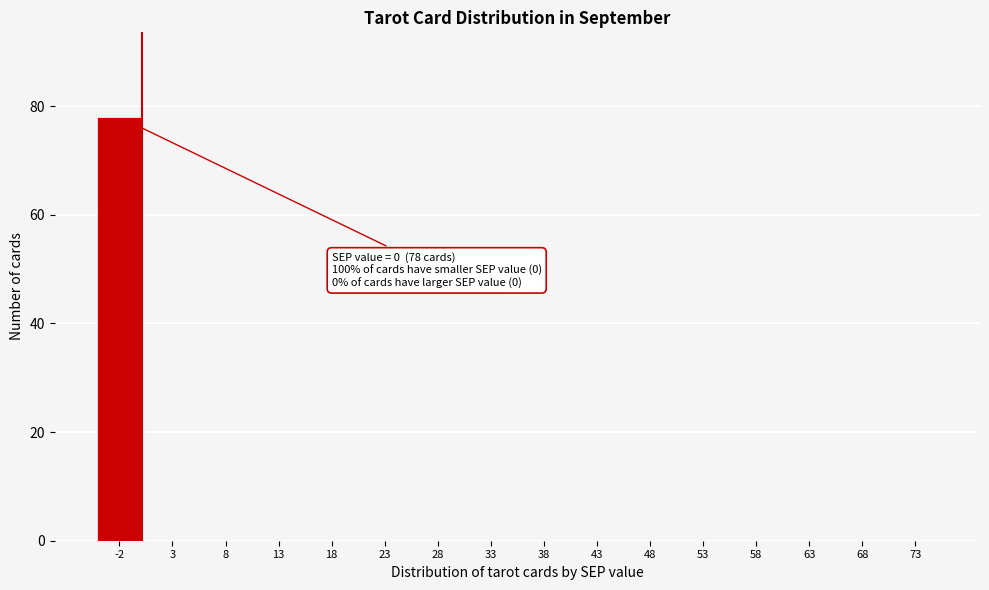

Reading left to right, list all the values displayed in this chart.

-2=78	3=0	8=0	13=0	18=0	23=0	28=0	33=0	38=0	43=0	48=0	53=0	58=0	63=0	68=0	73=0